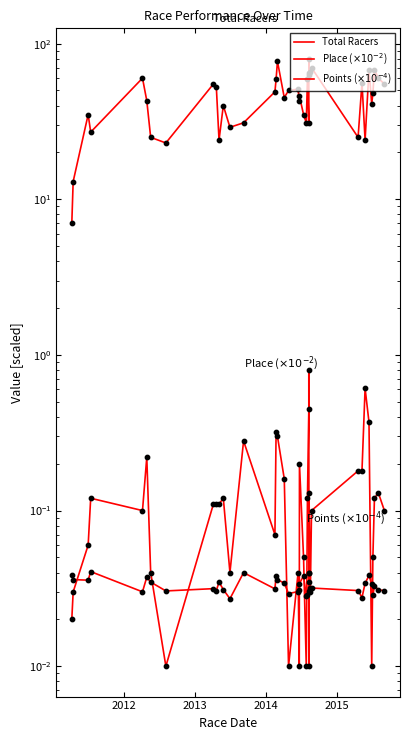

Which series has the widest spread of Y values?

Total Racers